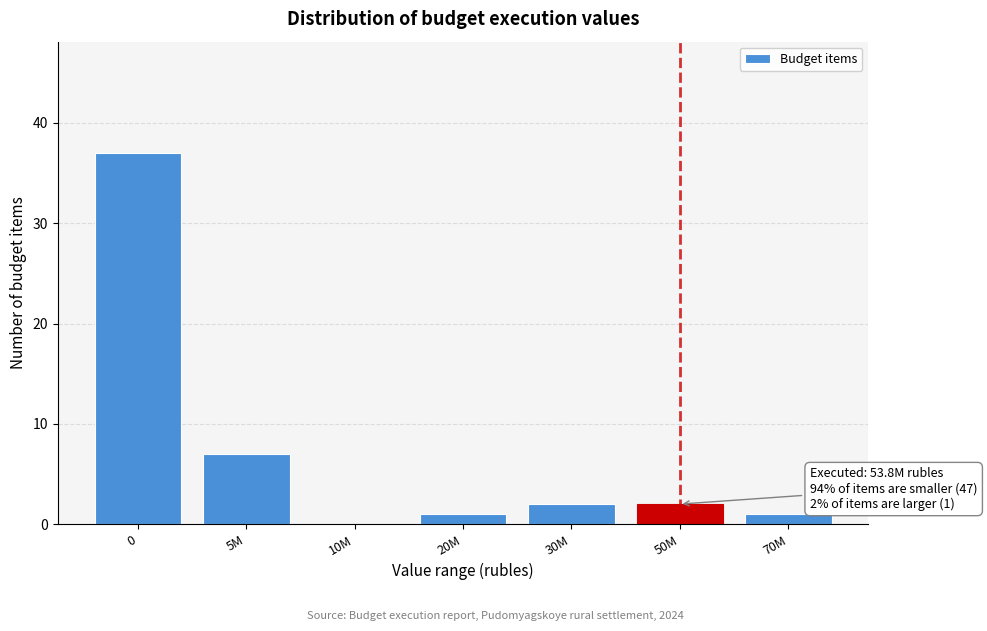

Reading right to left, list all the values displayed in this chart.

70M=1	50M=2	30M=2	20M=1	10M=0	5M=7	0=37